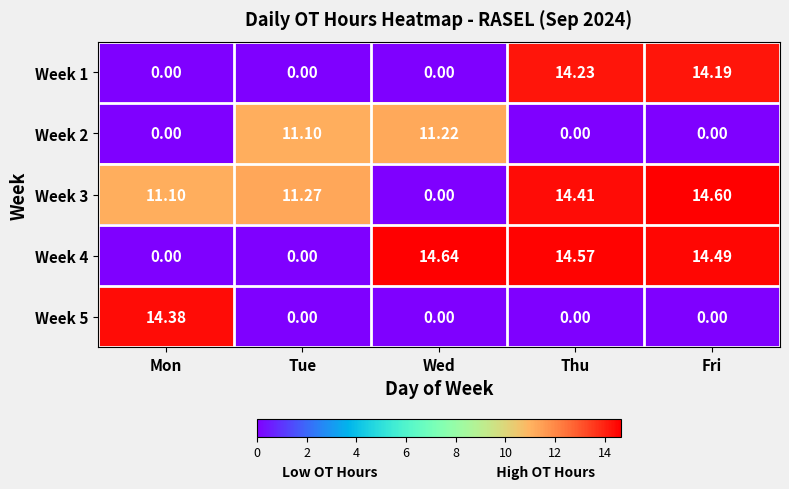

At which label does Week 4 first exceed 14?

Wed